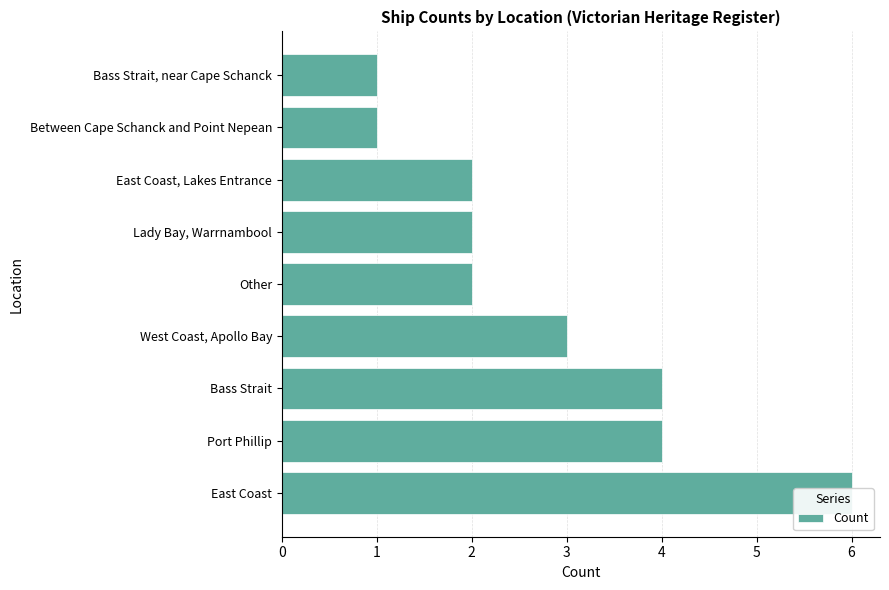

What is the difference between the values at West Coast, Apollo Bay and Between Cape Schanck and Point Nepean?

2